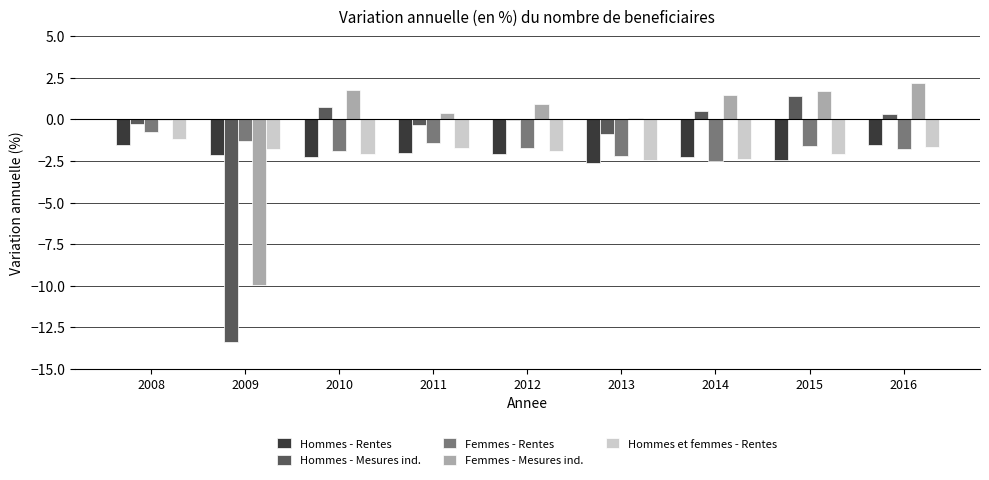

What is the maximum value for Femmes - Rentes?

-0.8